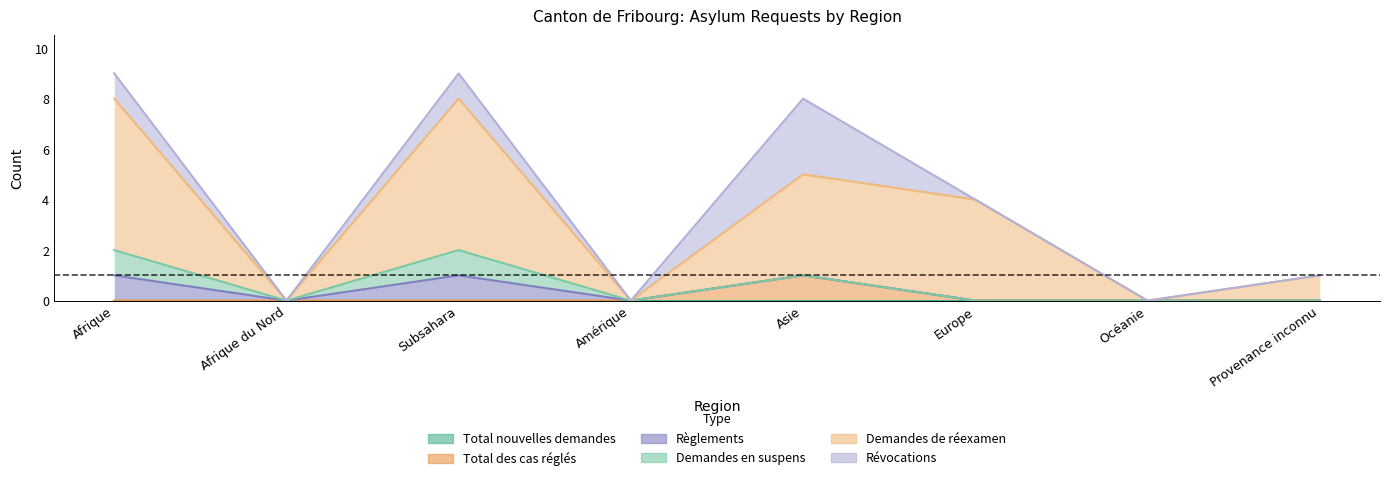

True or false: Demandes de réexamen and Révocations intersect in this chart.

False